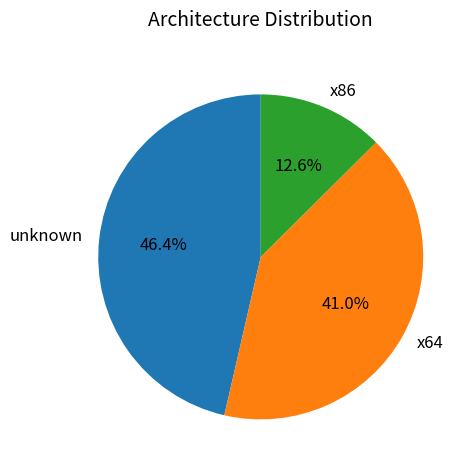

To the nearest percent, what is the difference between the largest and smallest slice percentages?

34%